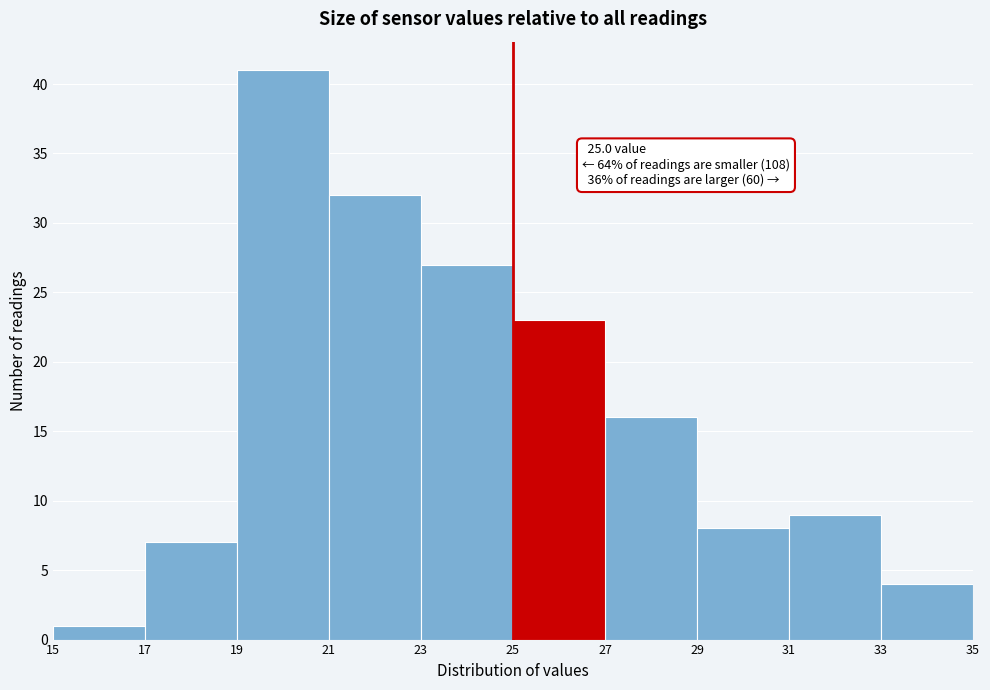

Which range on the x-axis has the tallest bar?

19 to 21